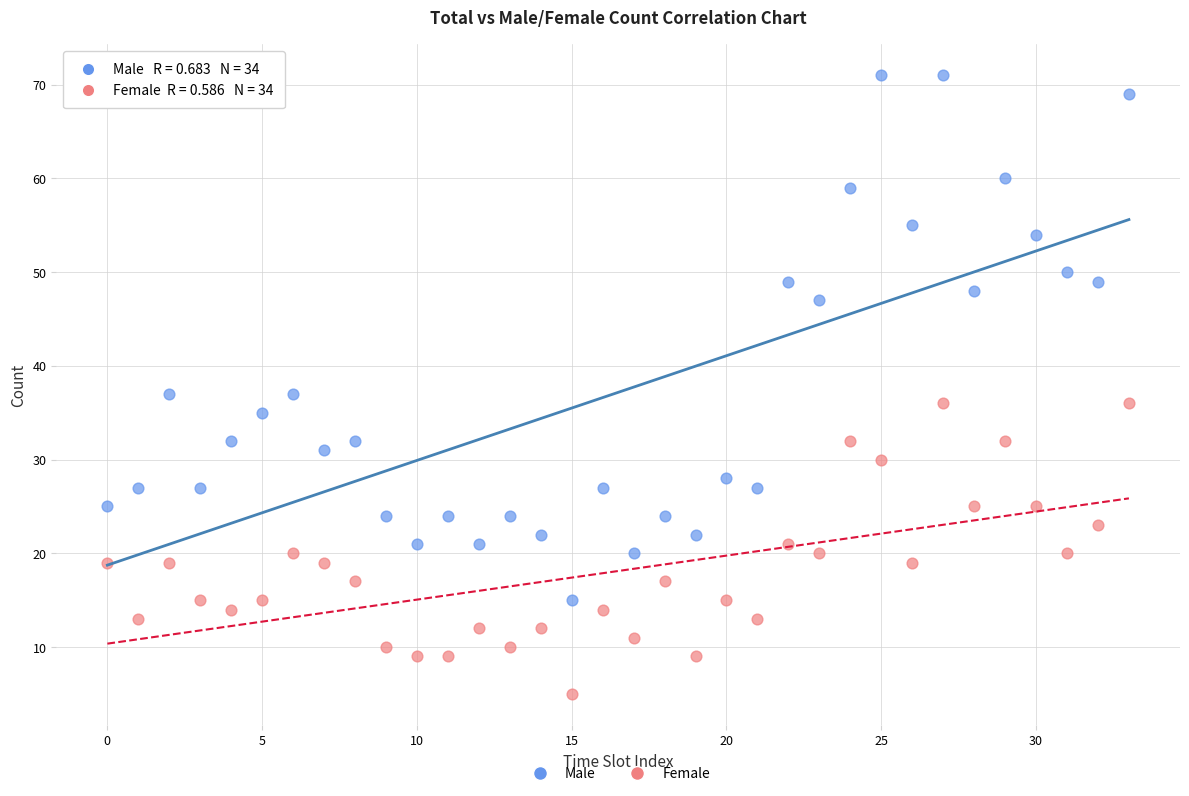

What are all the series names shown in the legend?

Male, Female